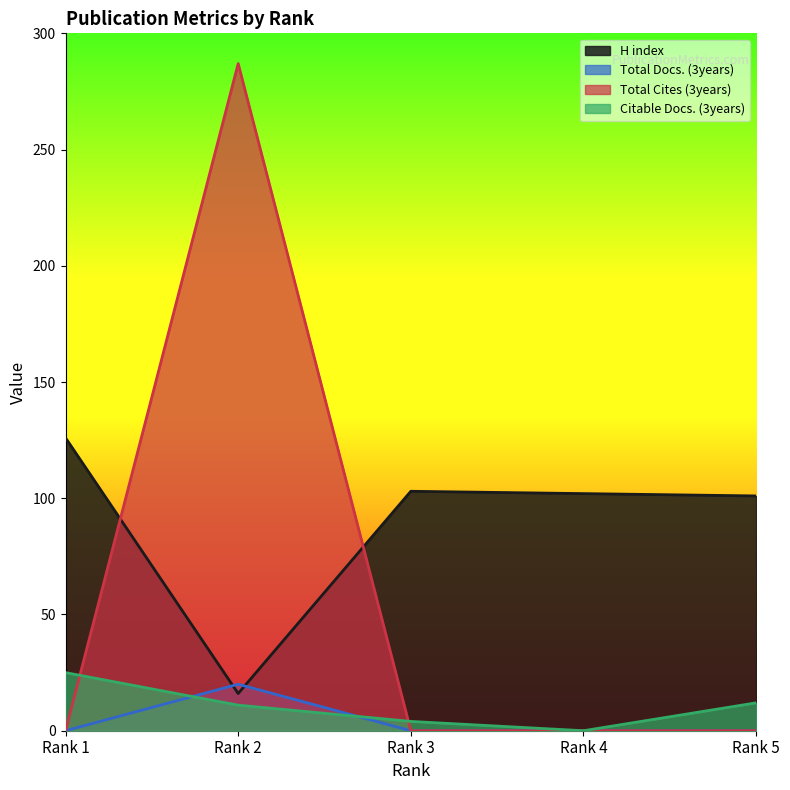

How many times do Total Cites (3years) and Citable Docs. (3years) cross each other?

2